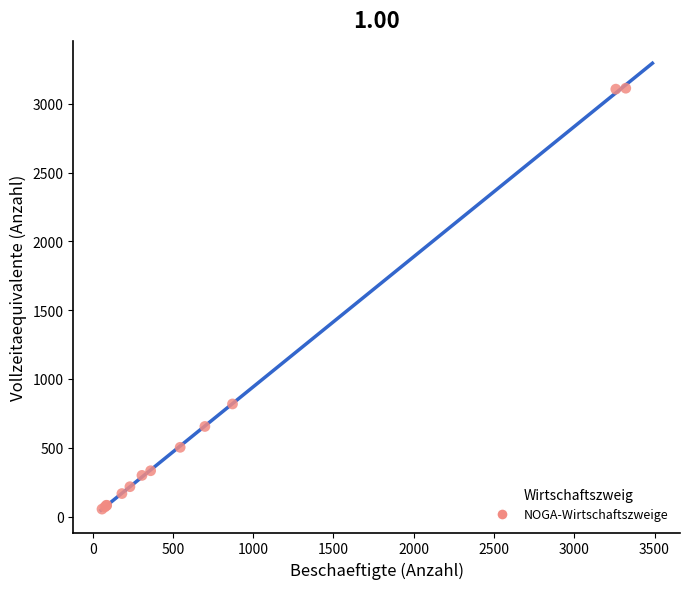

What Y value in the scatter plot is closest to 1583?

818.1